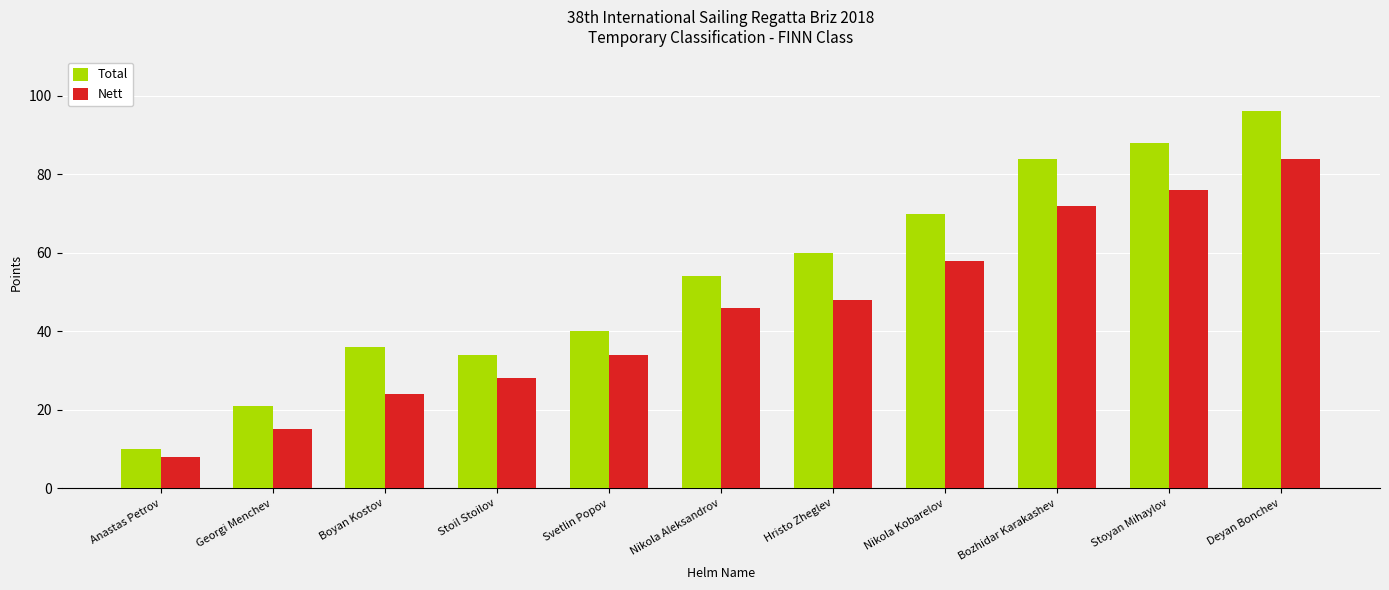

Reading left to right, list all the values displayed in this chart.

Total: Anastas Petrov=10	Georgi Menchev=21	Boyan Kostov=36	Stoil Stoilov=34	Svetlin Popov=40	Nikola Aleksandrov=54	Hristo Zheglev=60	Nikola Kobarelov=70	Bozhidar Karakashev=84	Stoyan Mihaylov=88	Deyan Bonchev=96
Nett: Anastas Petrov=8	Georgi Menchev=15	Boyan Kostov=24	Stoil Stoilov=28	Svetlin Popov=34	Nikola Aleksandrov=46	Hristo Zheglev=48	Nikola Kobarelov=58	Bozhidar Karakashev=72	Stoyan Mihaylov=76	Deyan Bonchev=84